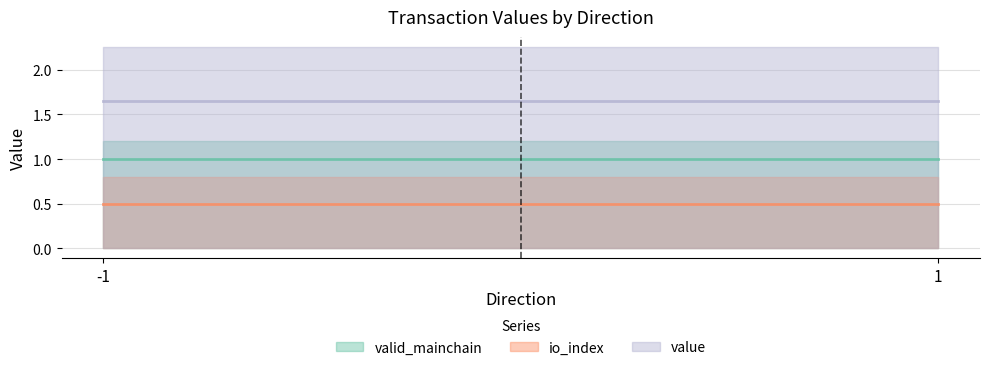

What is the average value of the value series?

1.7